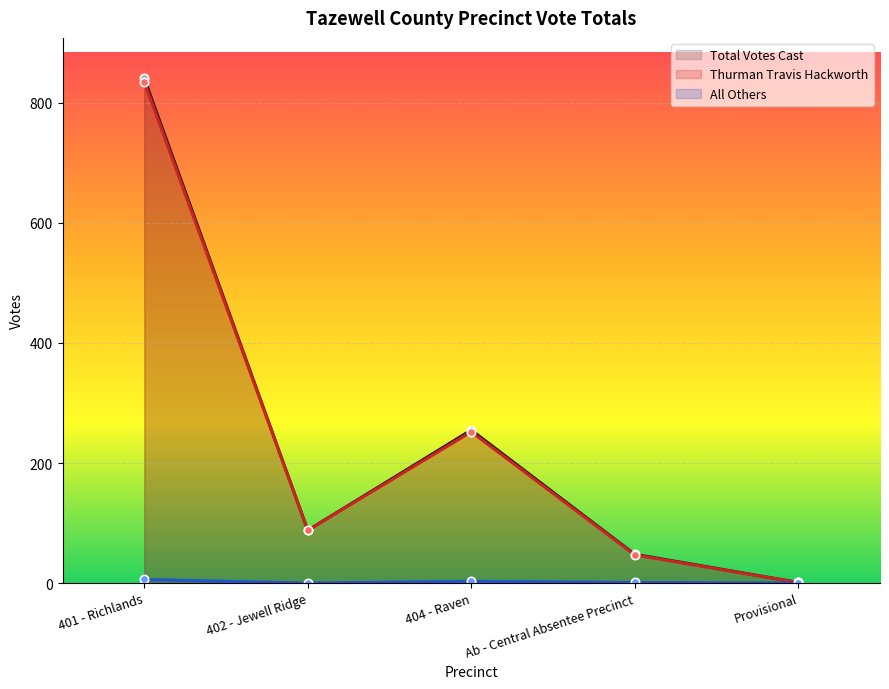

How many values in the Total Votes Cast series exceed 88?

2